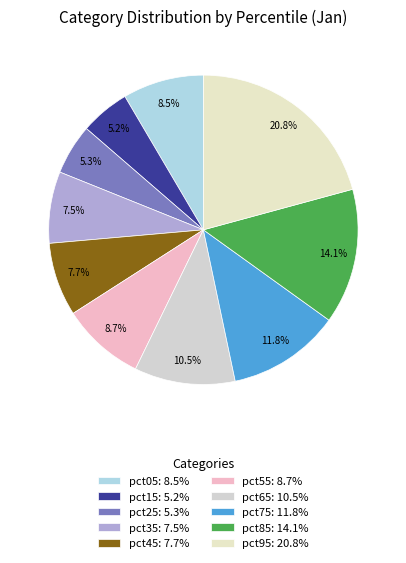

Between pct65 and pct95, which is larger?

pct95